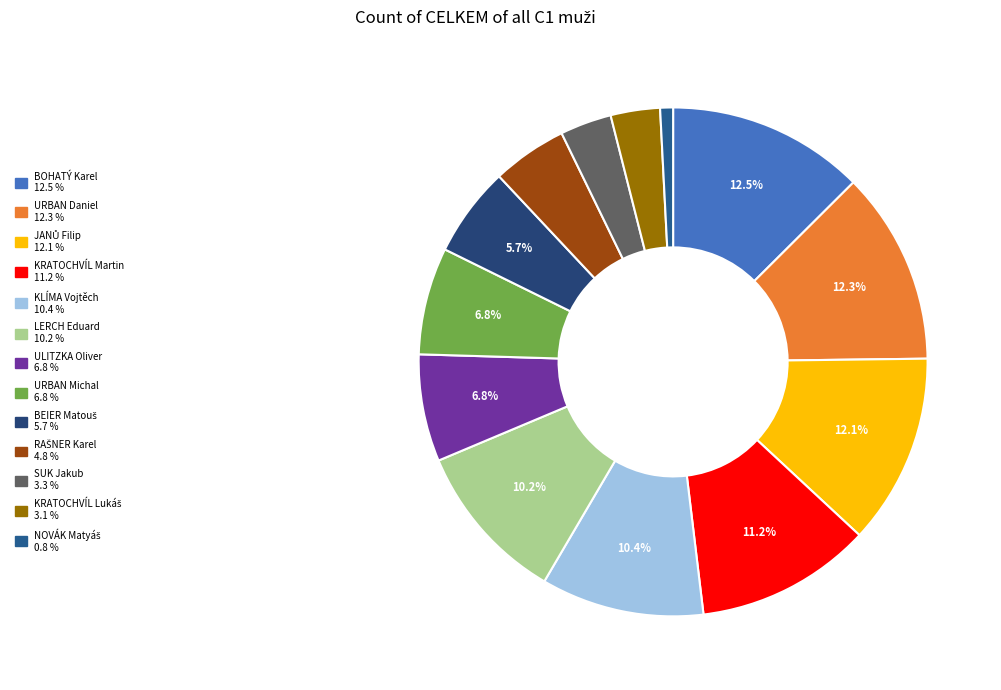

How many segments does this pie chart have?

13